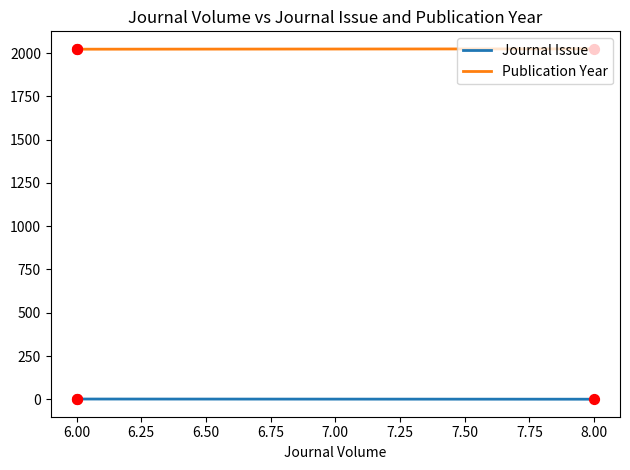

Is the value of Journal Issue at 8.00 greater than the value of Publication Year at 6.00?

No